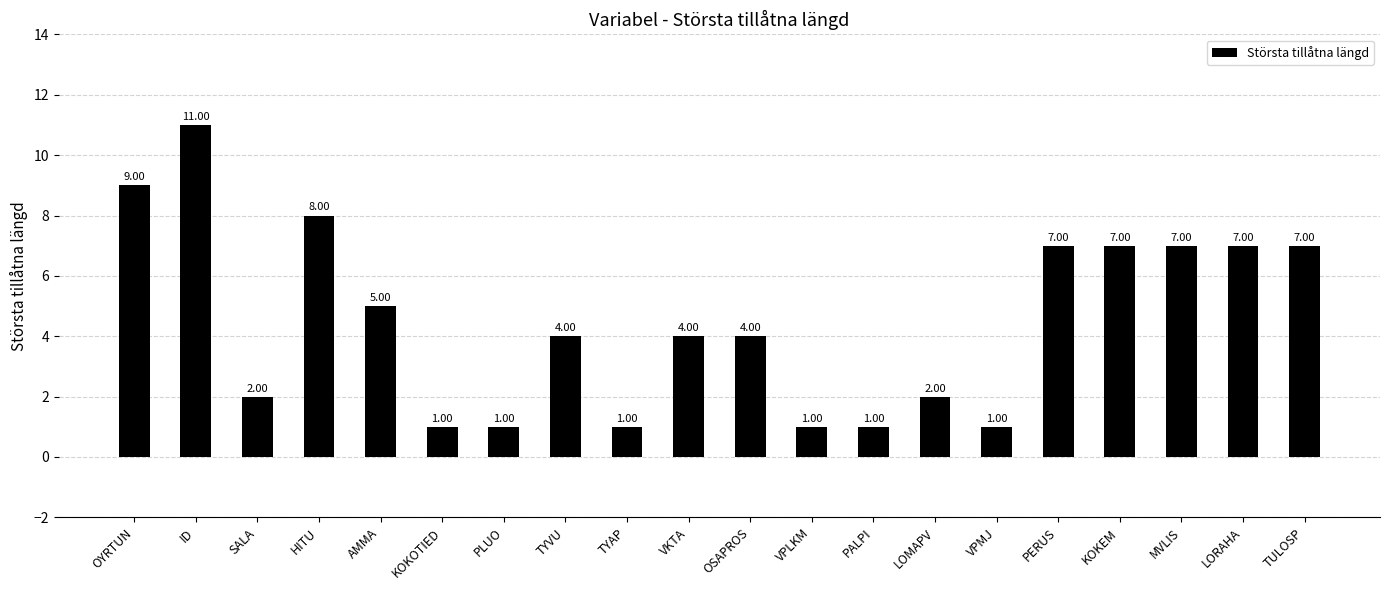

Which label corresponds to the largest value in the chart?

ID